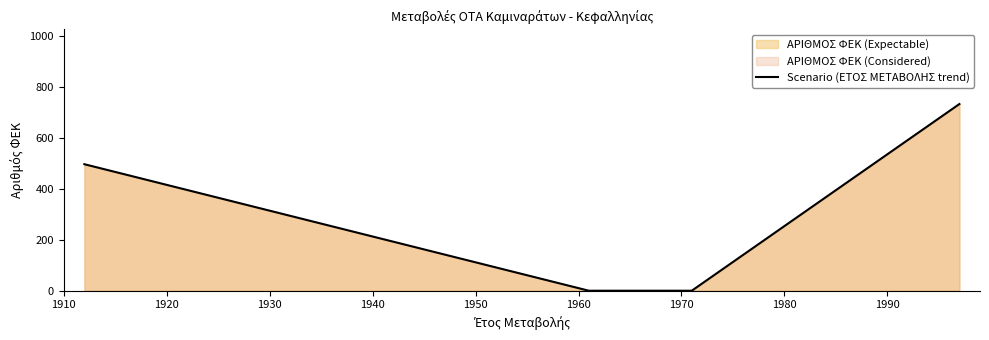

What is the sum of all values?

1228